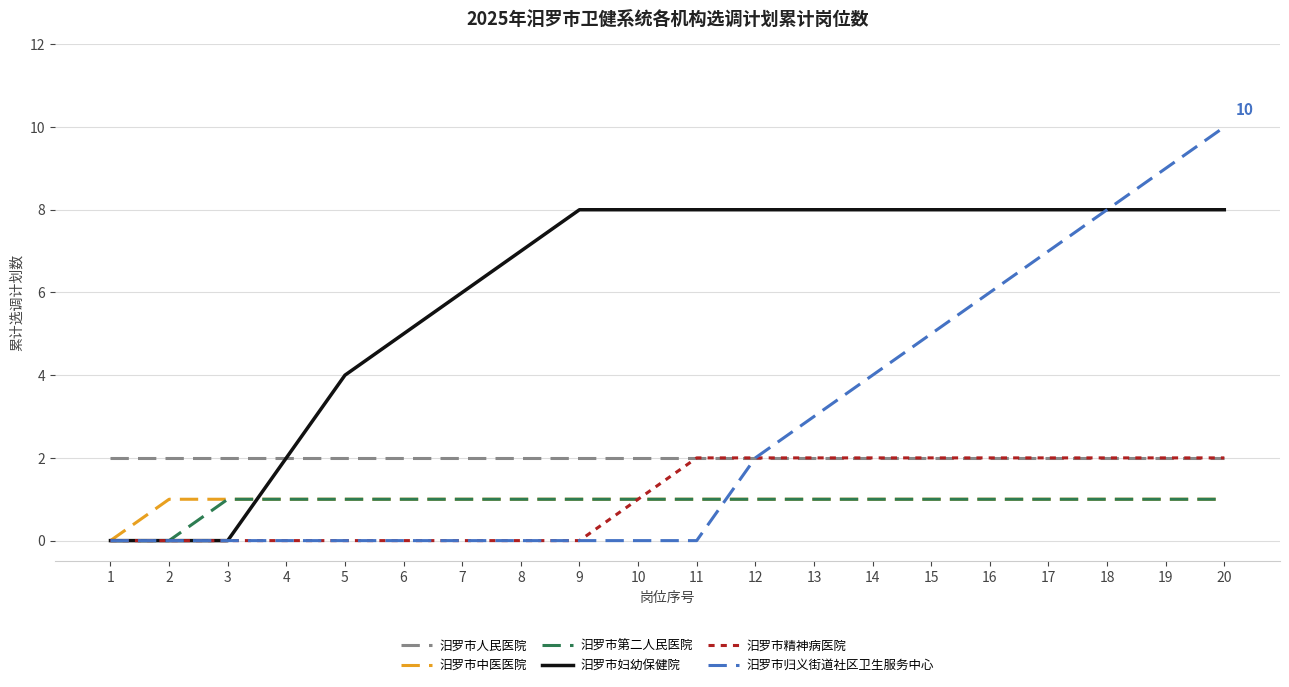

What is the maximum value shown in the chart?

10